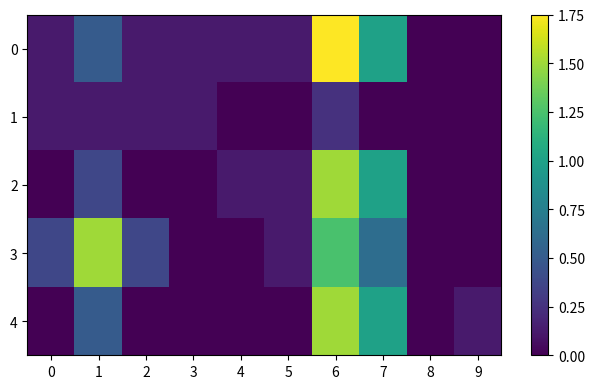

Between 1 and 4, which series saw the biggest shift?

3